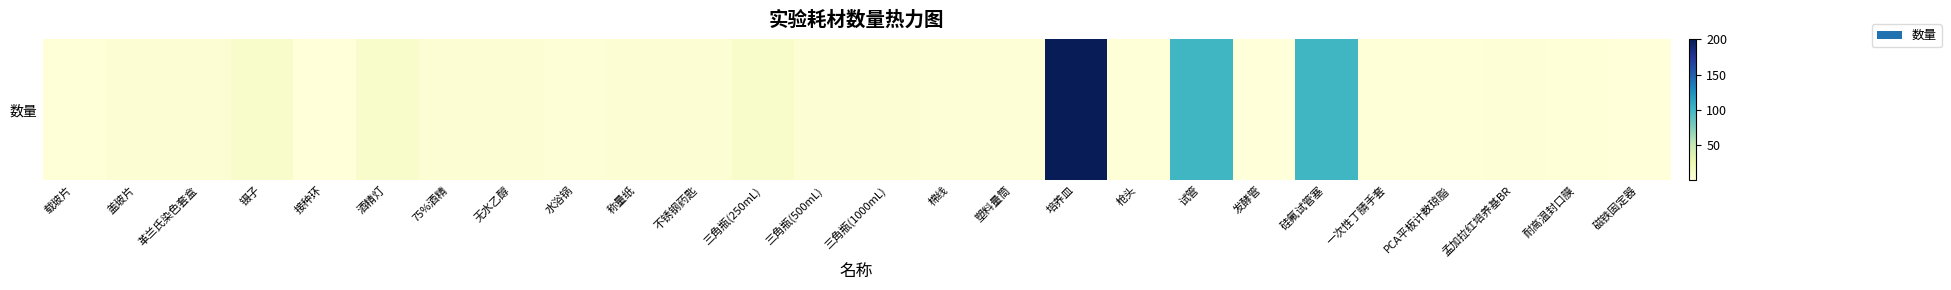

Rank the categories by value from highest to lowest.

培养皿, 试管, 硅氟试管塞, 镊子, 酒精灯, 三角瓶(250mL), 盖玻片, 革兰氏染色套盒, 75%酒精, 无水乙醇, 称量纸, 不锈钢药匙, 三角瓶(500mL), 三角瓶(1000mL), 水浴锅, 棉线, 塑料量筒, 孟加拉红培养基BR, 载玻片, 枪头, 一次性丁腈手套, PCA平板计数琼脂, 耐高温封口膜, 接种环, 发酵管, 磁铁固定器